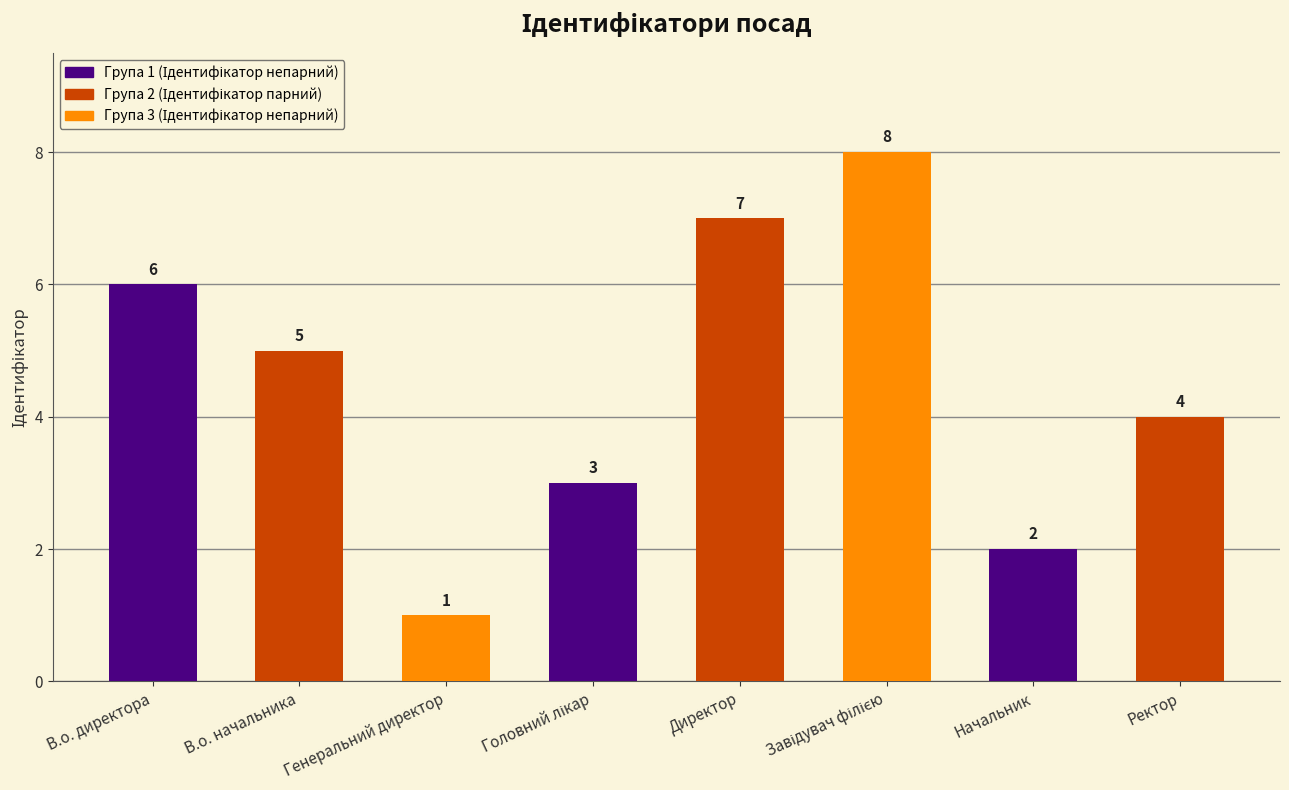

At which category does the chart reach its minimum across all series?

Генеральний директор